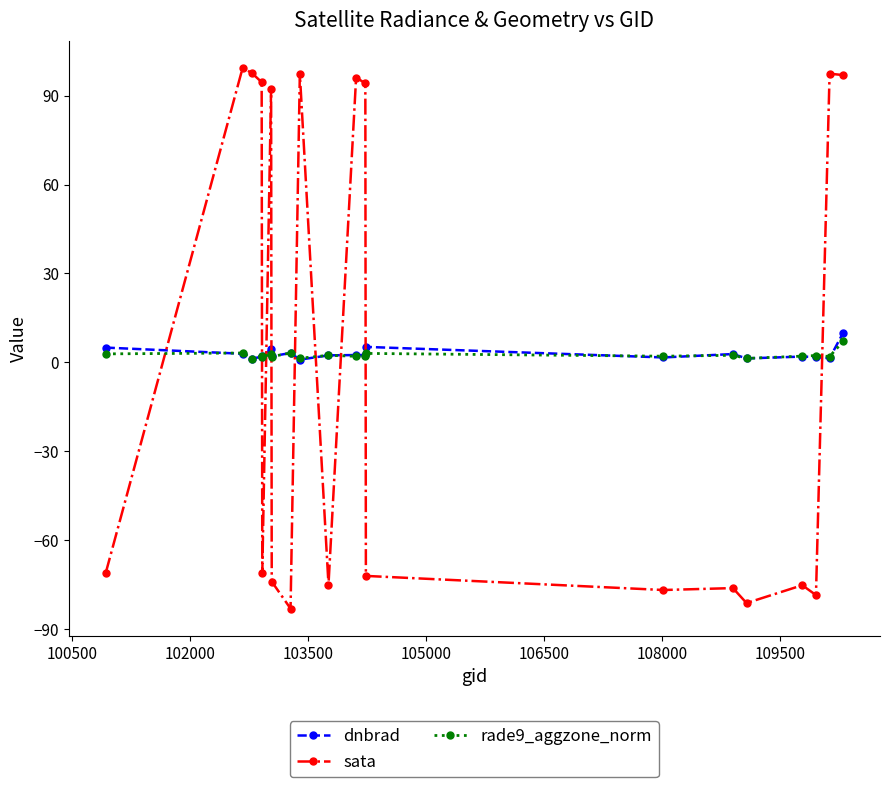

True or false: sata has more than 0 interior local peaks.

True